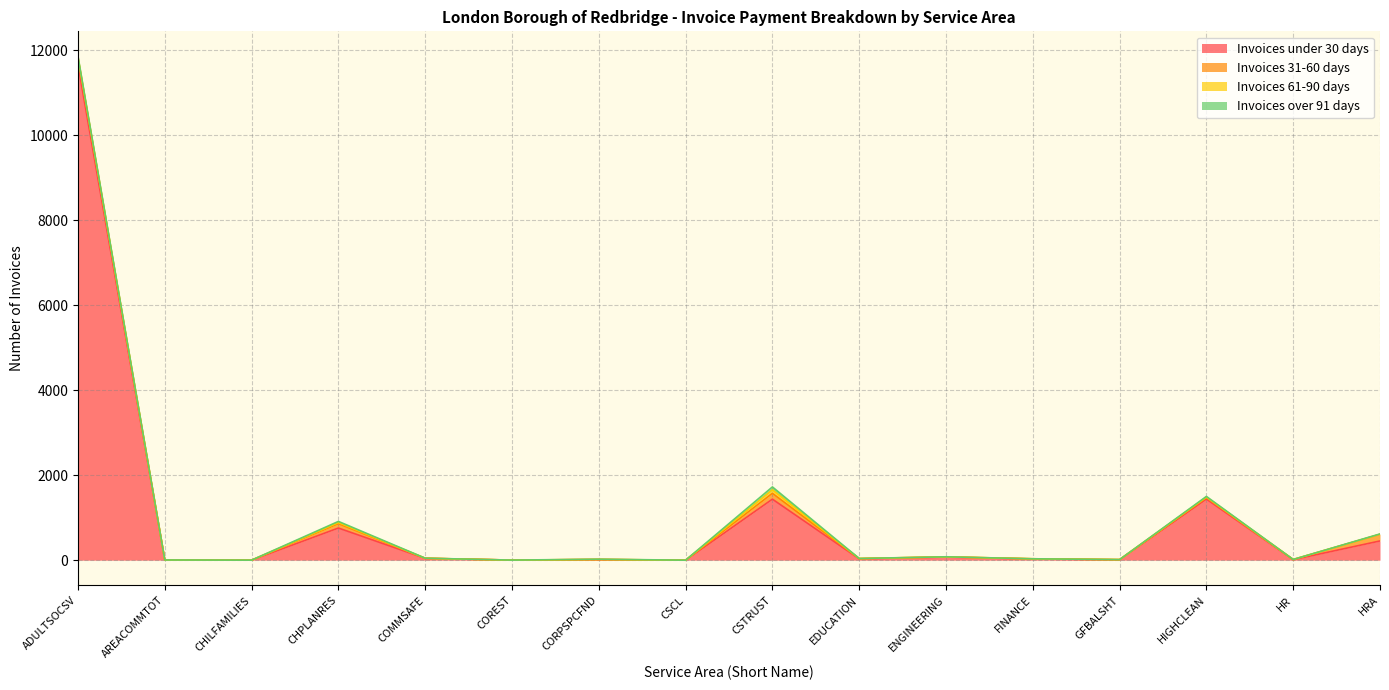

Reading left to right, extract all data points from this chart.

Invoices under 30 days: 11658	4	1	757	43	2	14	0	1437	32	73	28	9	1439	12	453
Invoices 31-60 days: 159	0	0	103	2	0	3	0	138	6	5	5	5	36	3	155
Invoices 61-90 days: 25	0	0	26	0	0	1	0	81	1	0	0	0	11	2	2
Invoices over 91 days: 16	1	0	27	2	0	5	0	69	1	2	0	0	15	0	8